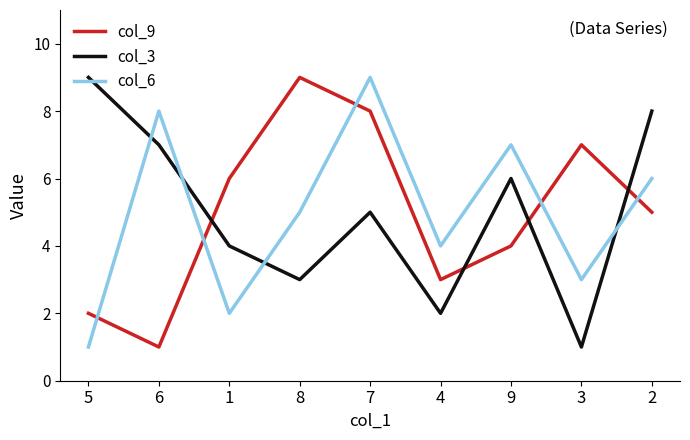

At which category is the sum across all series the highest?

7